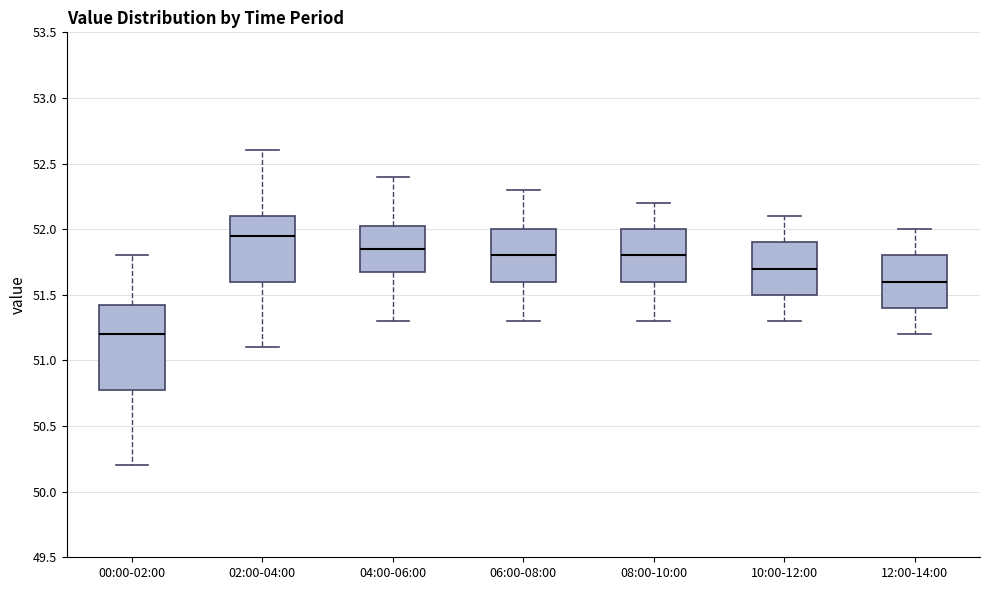

Where does the upper whisker of the box for 12:00-14:00 end on the y-axis? The values are not printed on the chart, so give them approximately, as read against the axis.

52.00